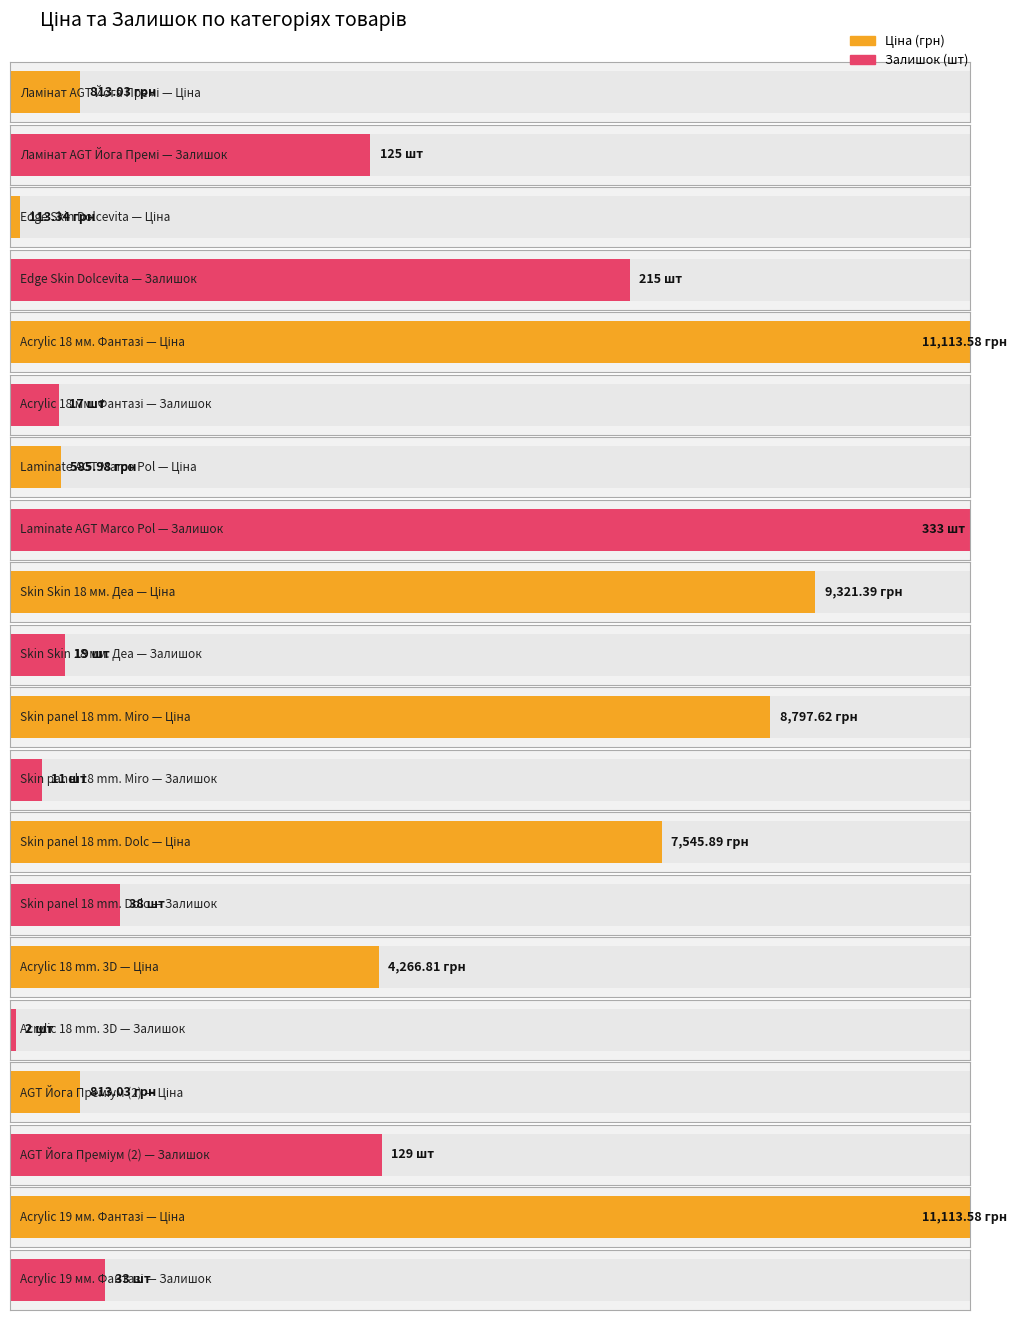

What are all the series names shown in the legend?

Ціна, Залишок